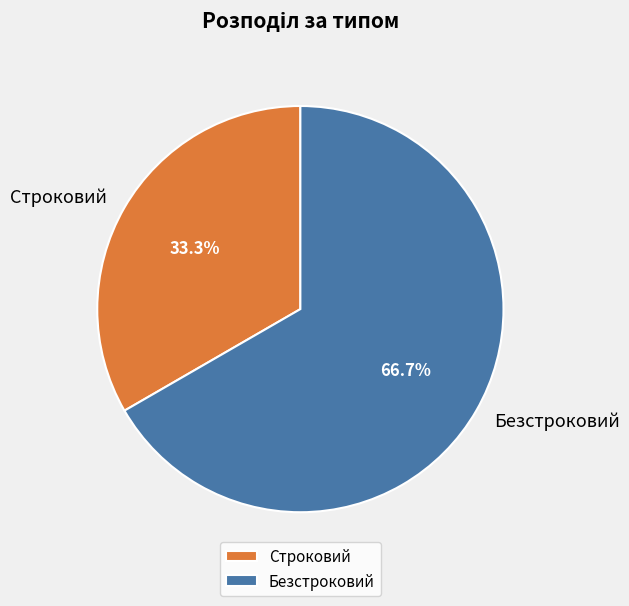

Rank the categories by value from highest to lowest.

Безстроковий, Строковий